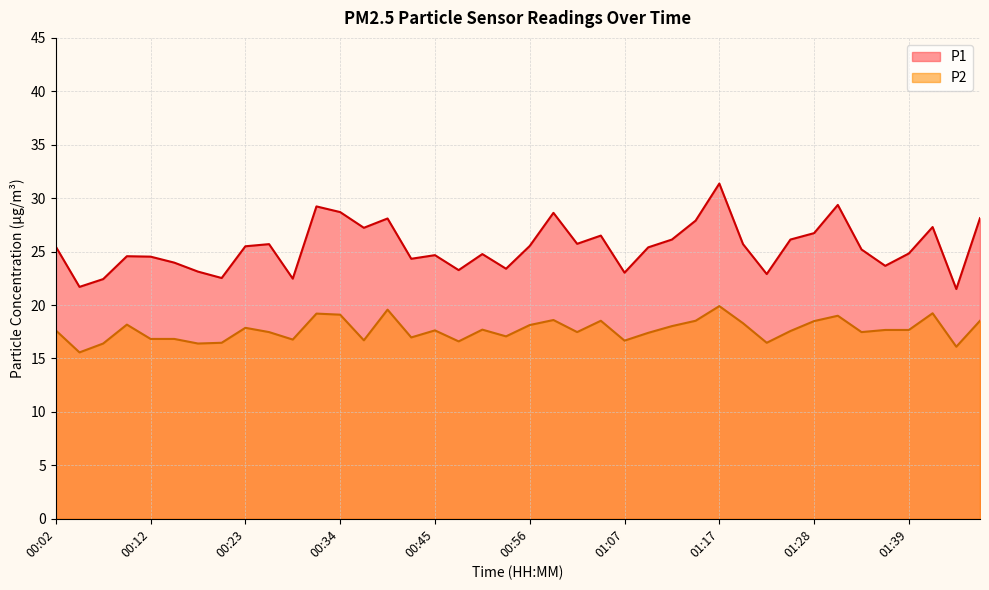

Between 00:04 and 01:26, which is larger?

01:26